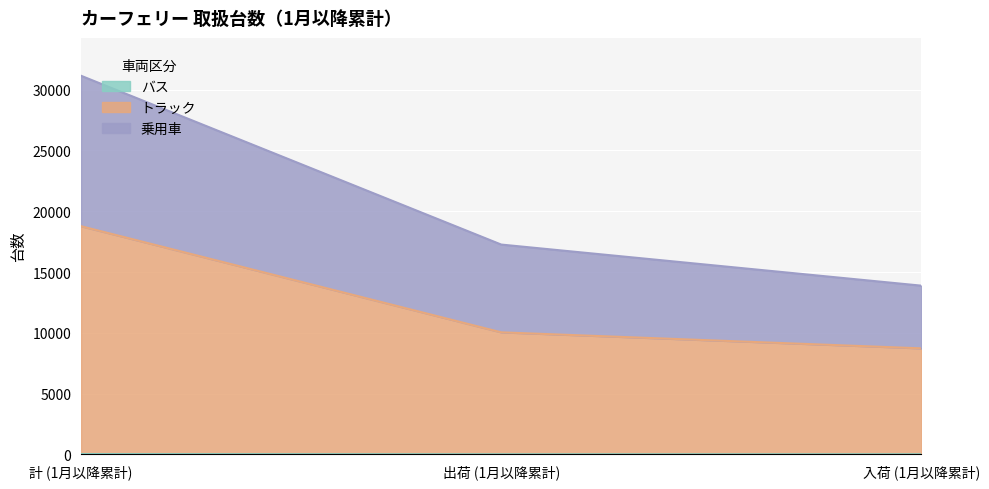

The トラック series shows 12177 at 計 (1月以降累計). True or false?

False